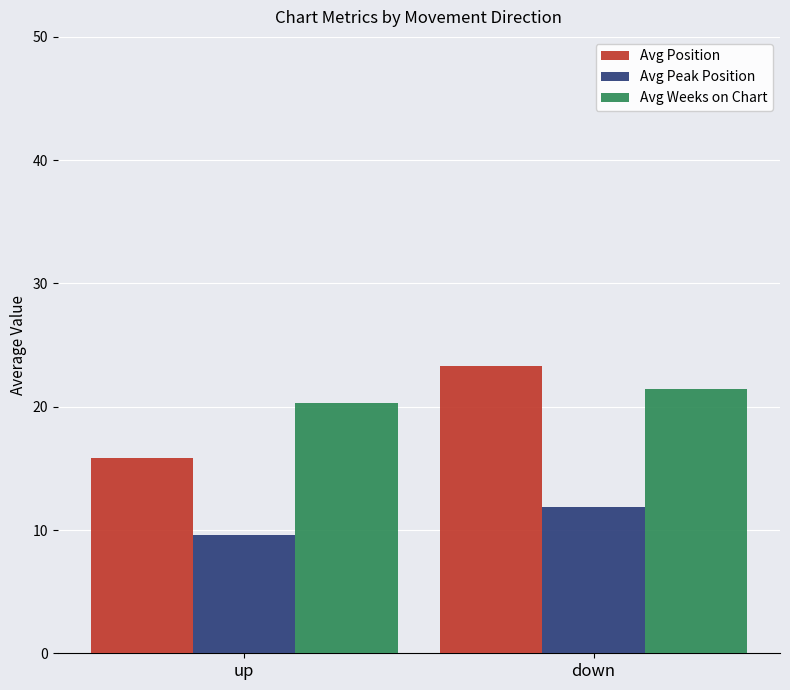

How many data points does each series have?

2